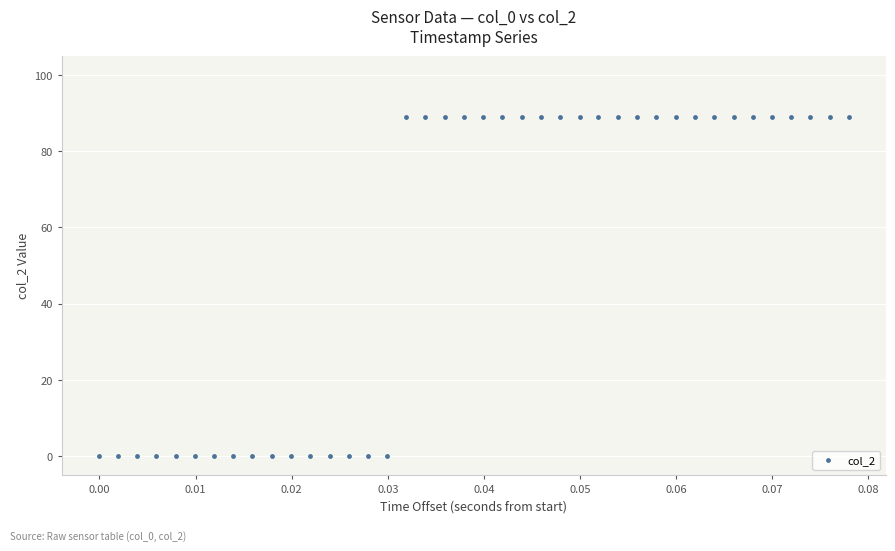

What is the range of Y values (max minus min)?

89.0